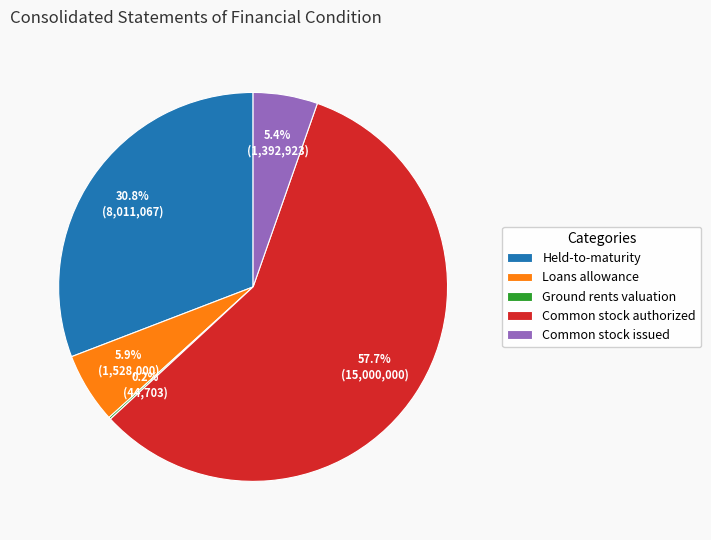

Does any single category account for the majority?

Yes